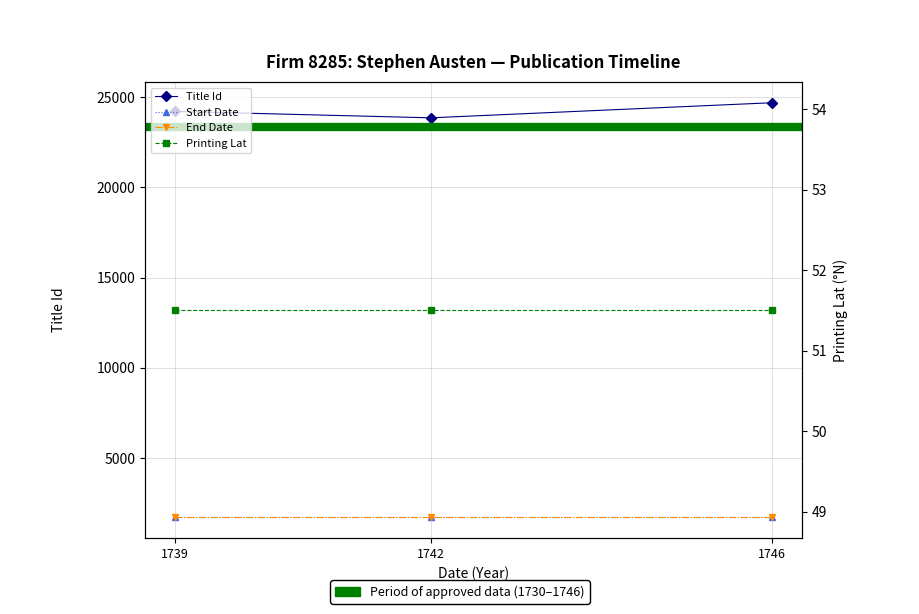

What is the average value of the Title Id series?

24250.3